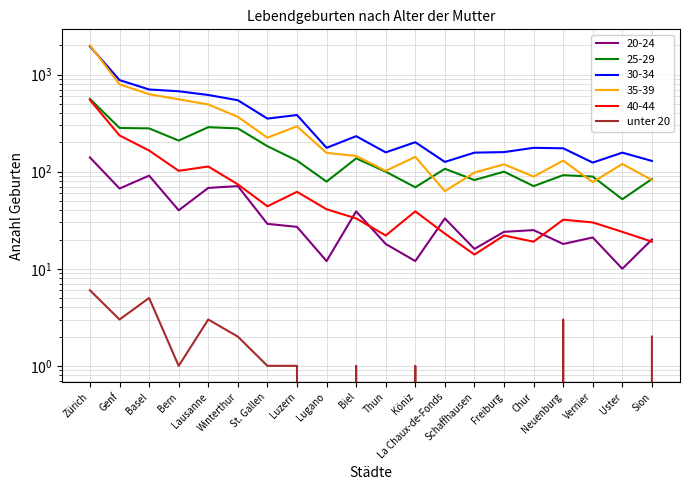

Is it true that the value at Lausanne is 3?

True